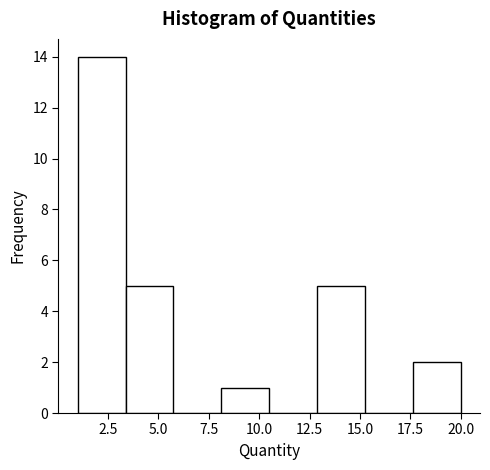

Reading left to right, transcribe this chart: for each bar, give the range it covers on the x-axis and its height. Neither the bar edges nor the heights are printed on the chart, so give them approximately, as read against the axes.

1.0 to 3.5: 14
3.5 to 6.0: 5
6.0 to 8.0: 0
8.0 to 10.5: 1
10.5 to 13.0: 0
13.0 to 15.5: 5
15.5 to 17.5: 0
17.5 to 20.0: 2